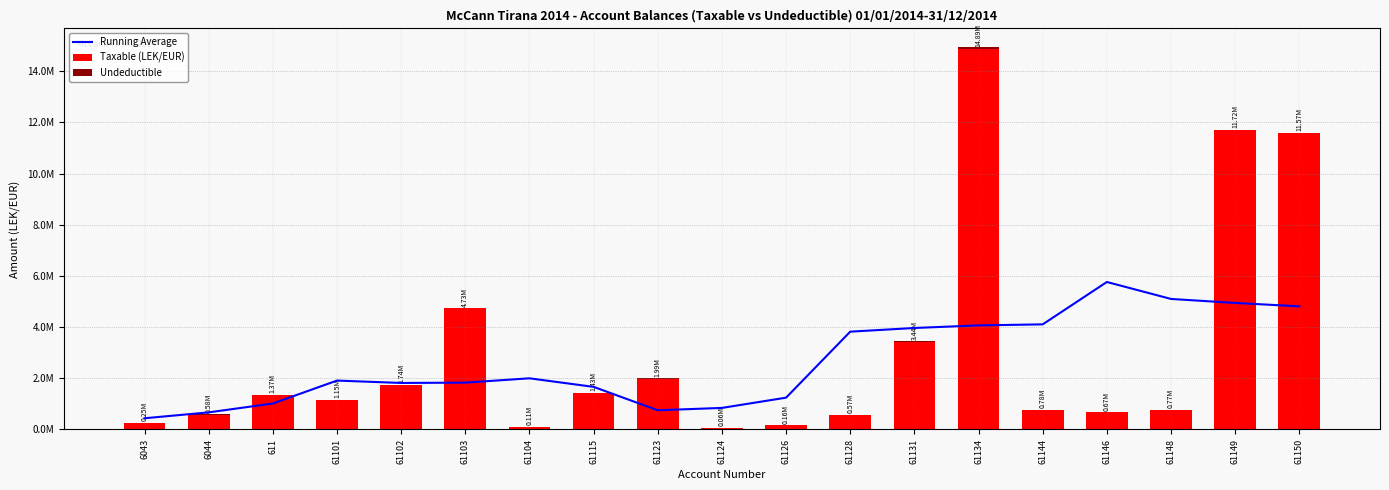

Read the Undeductible value at 61131.

28000.0